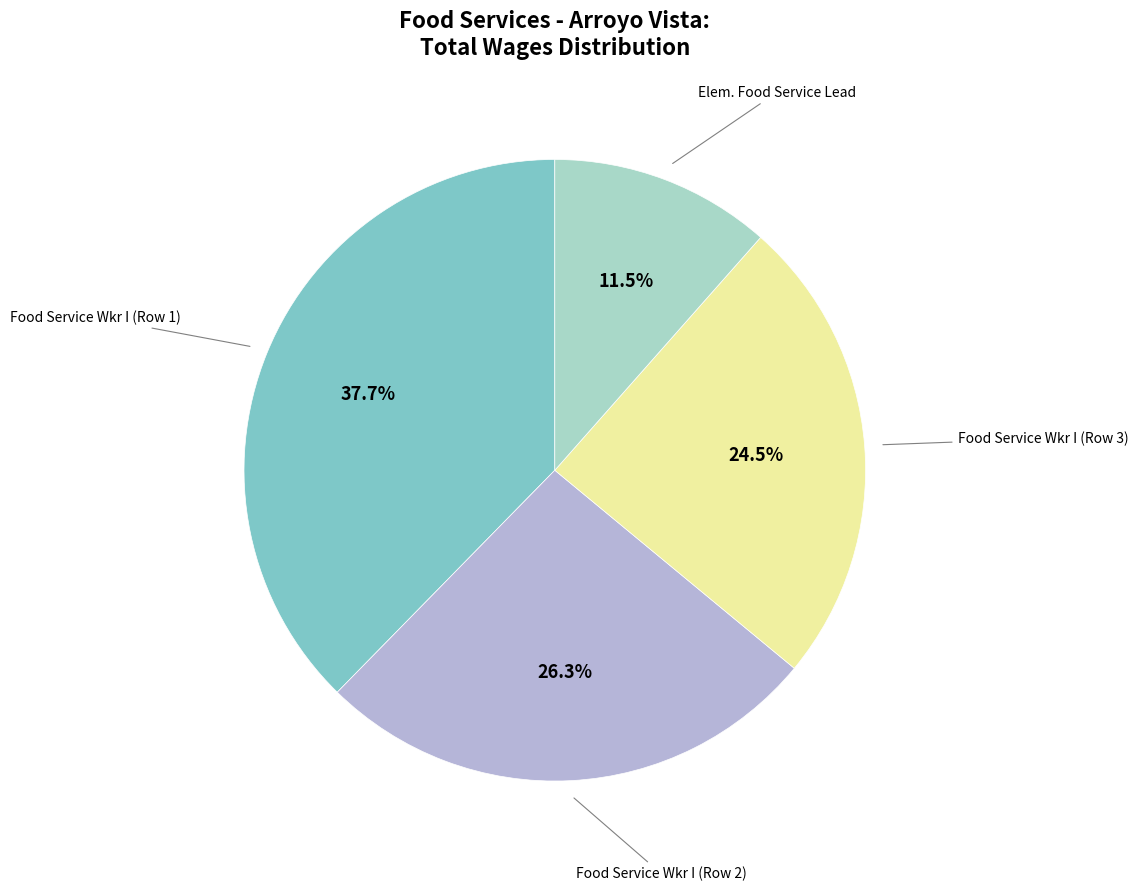

Is there a majority slice in this chart?

No